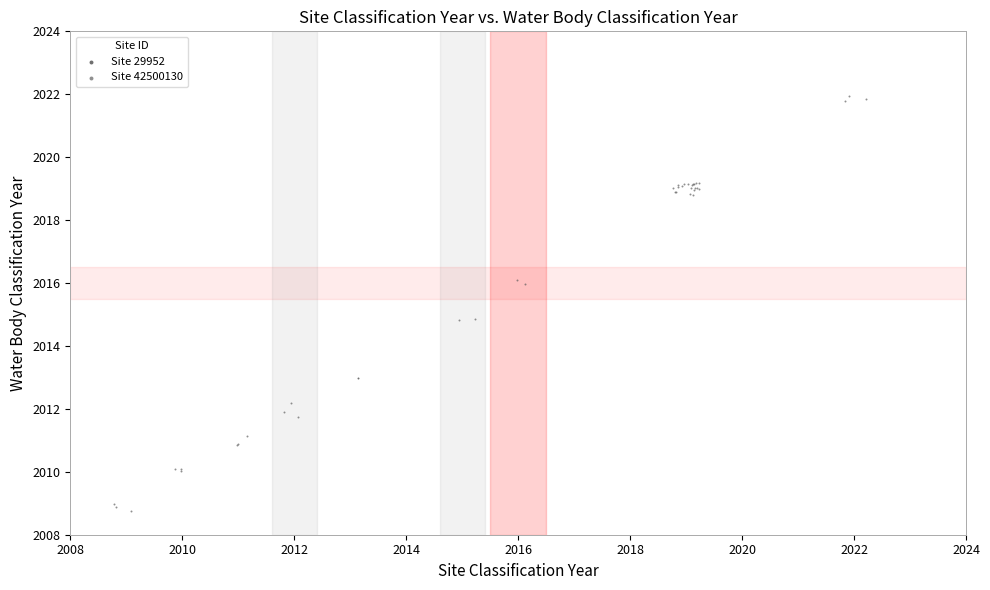

What are all the series names shown in the legend?

Site 29952, Site 42500130